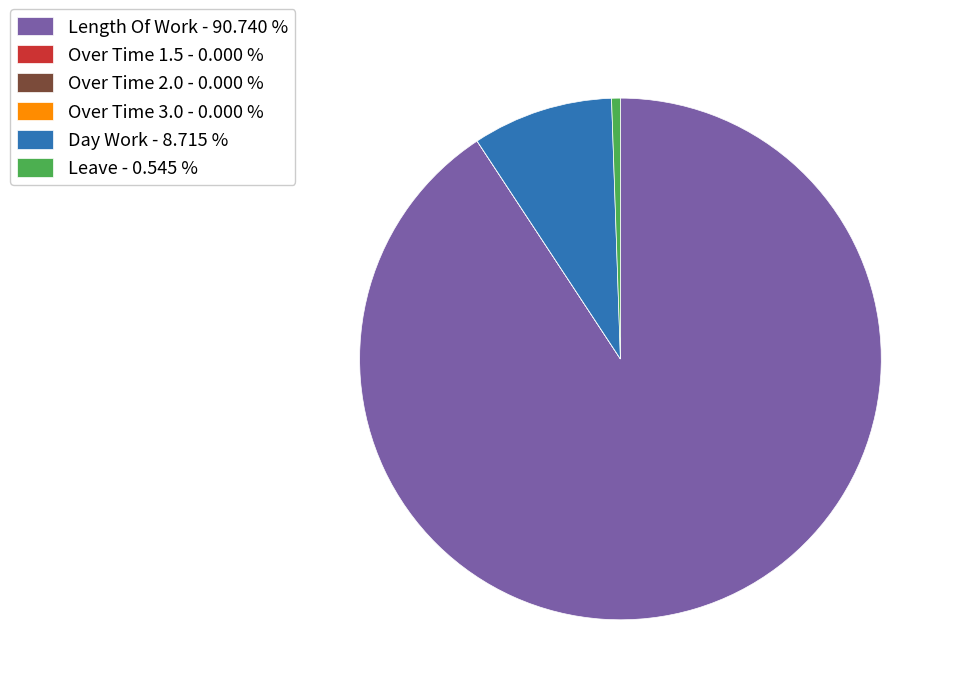

Is there a majority slice in this chart?

Yes